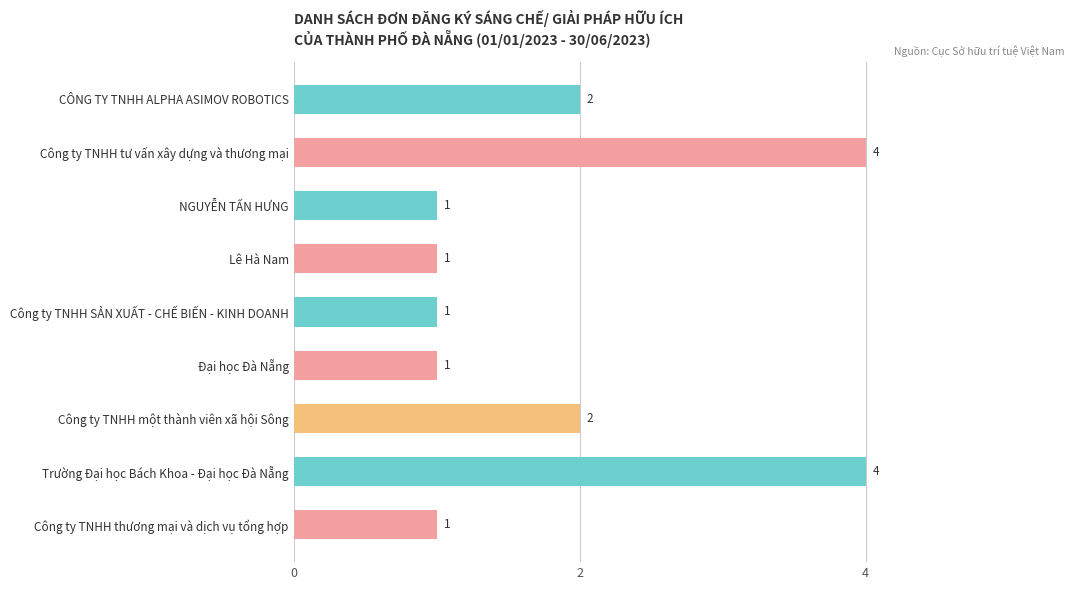

What is the difference between the second highest and minimum values?

3